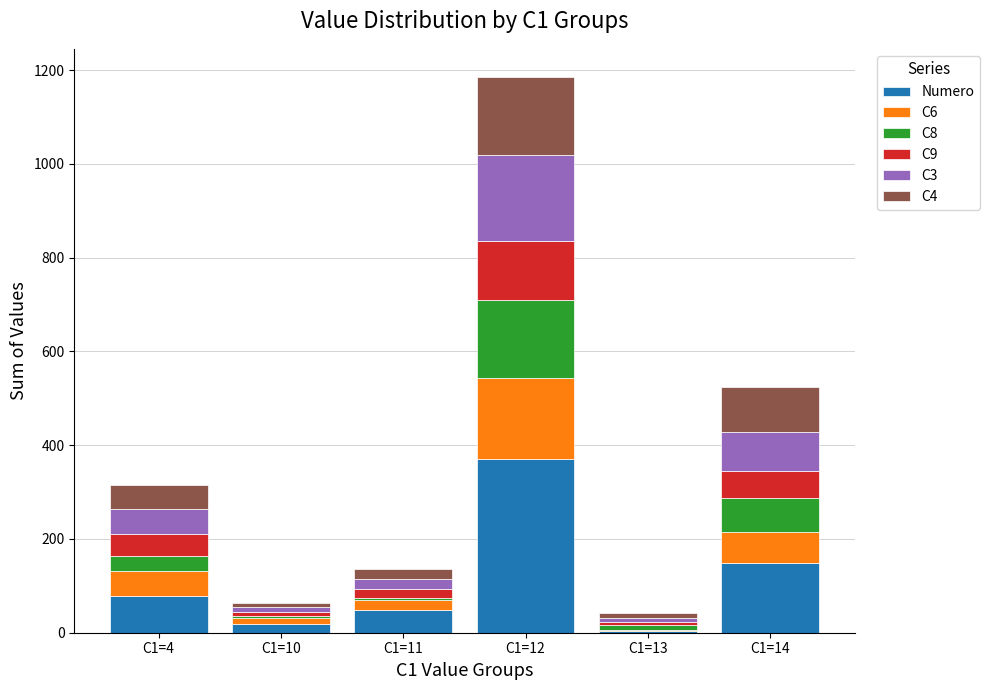

At which label does Numero reach its peak?

C1=12